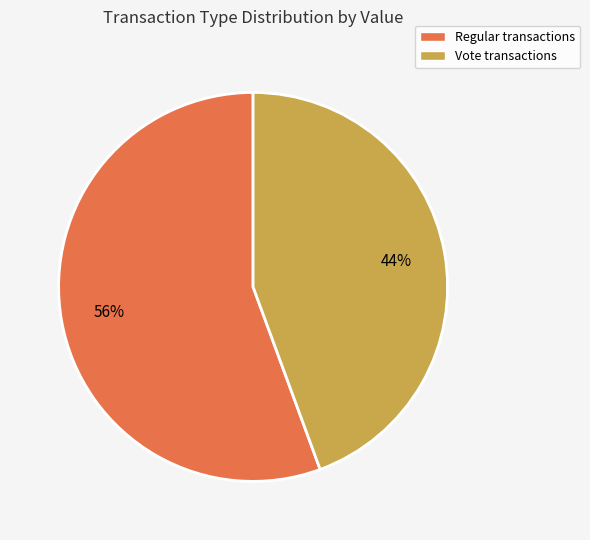

Does any single category account for the majority?

Yes